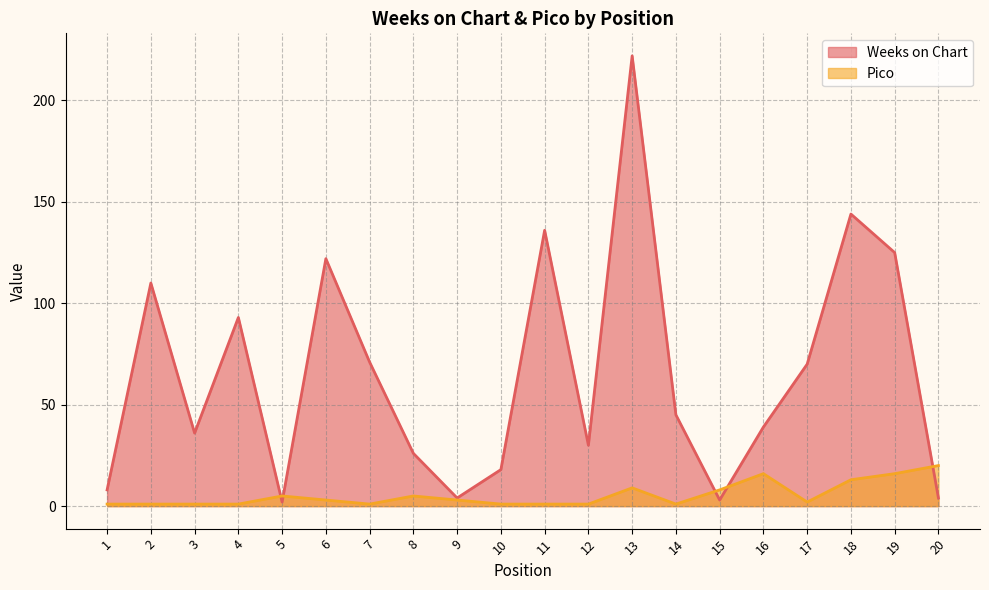

What is the value of the Weeks on Chart point at the 14th from the left?

45